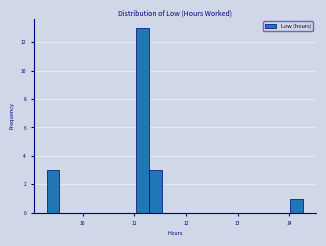

Around what value on the x-axis is the tallest bar? Give the approximate position of its centre, as read against the axis.

11.2